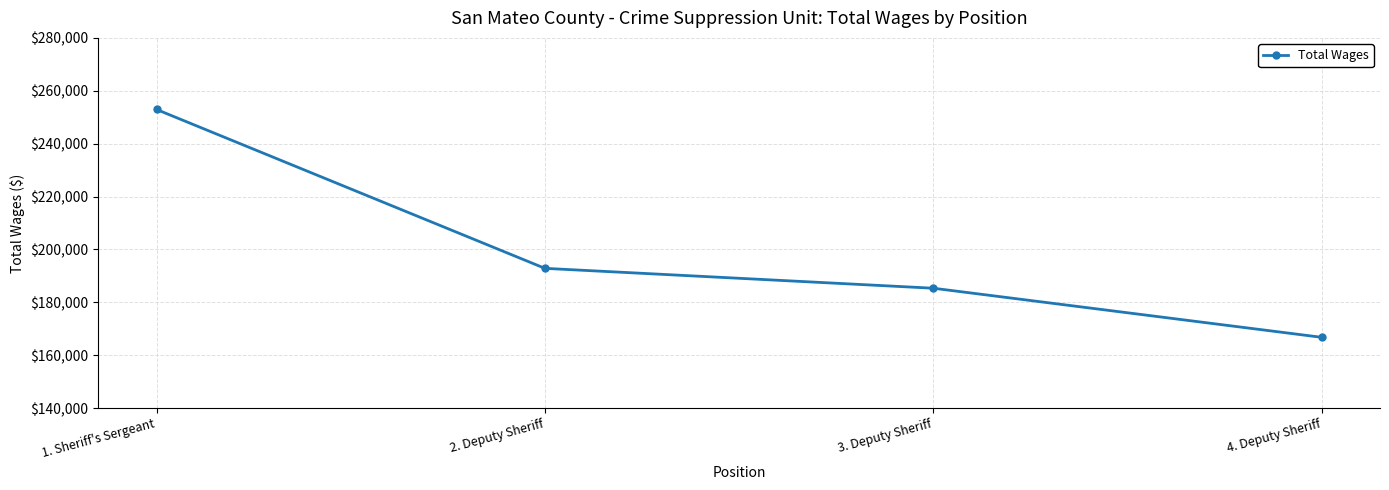

What is the label of the 1st point from the right?

4. Deputy Sheriff